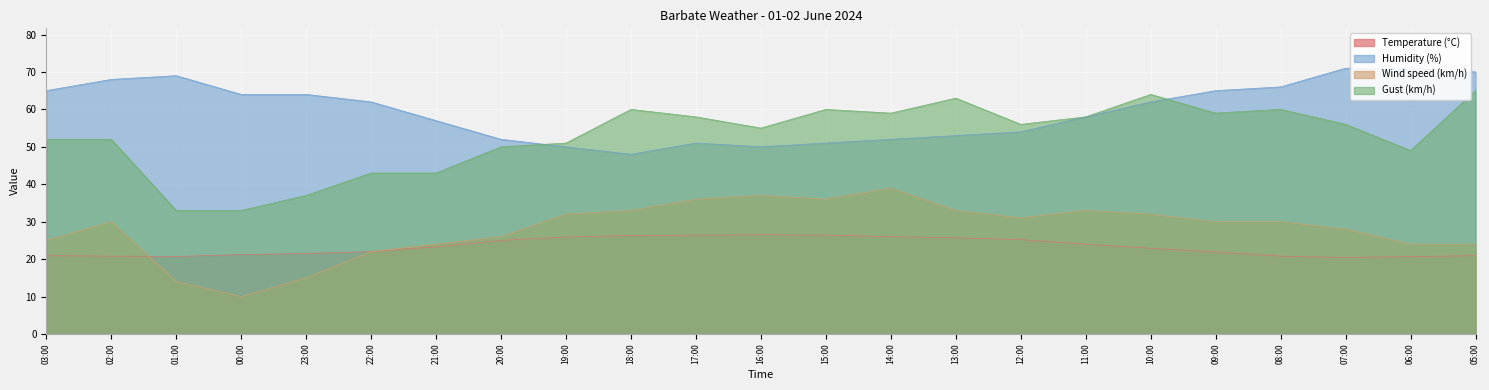

What is the difference between the maximum and minimum values in the Temperature (°C) series?

6.1